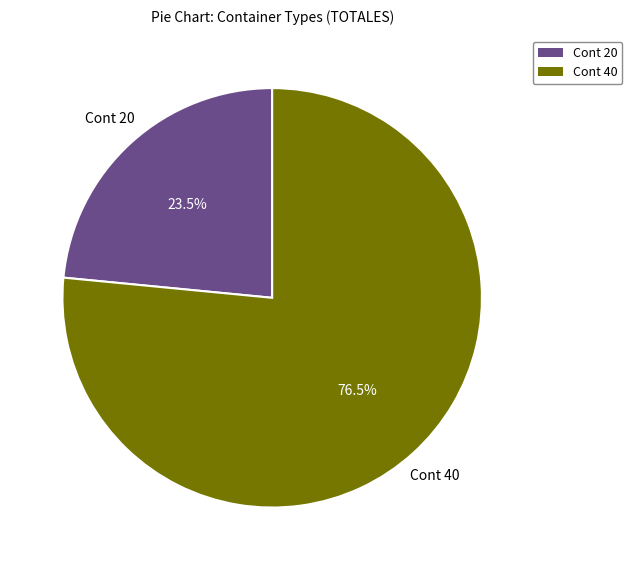

Count the number of slices in the pie.

2